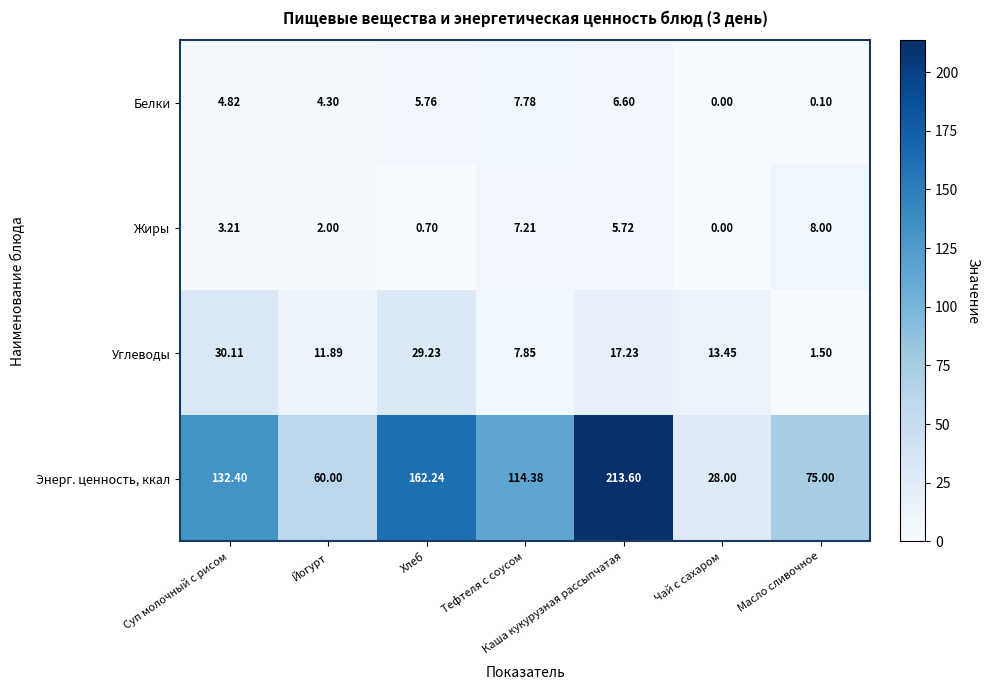

At which category is the sum across all series the highest?

Каша кукурузная рассыпчатая